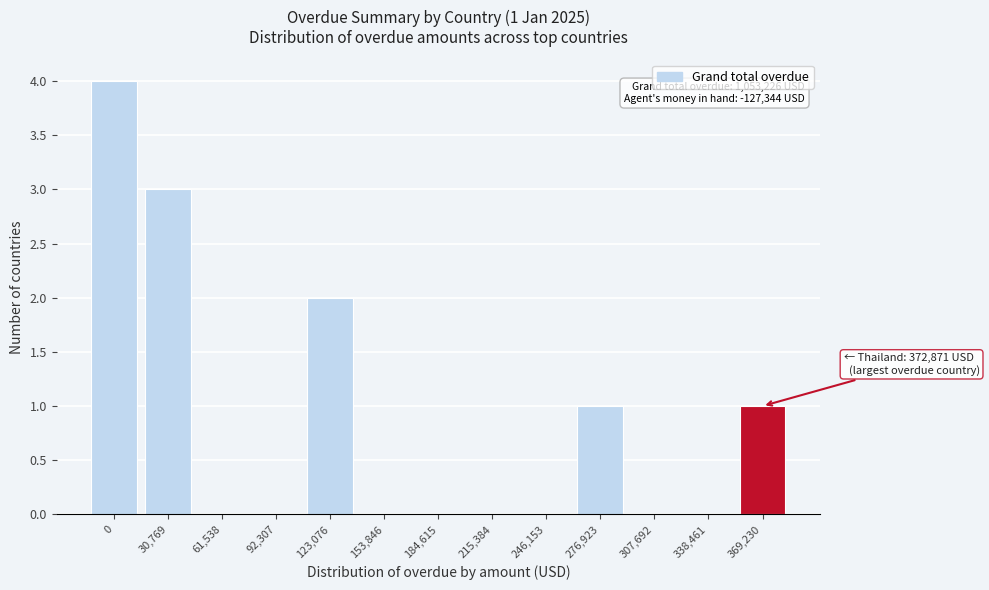

Reading left to right, what are all the values shown in this chart?

0=4	30,769=3	61,538=0	92,307=0	123,076=2	153,846=0	184,615=0	215,384=0	246,153=0	276,923=1	307,692=0	338,461=0	369,230=1